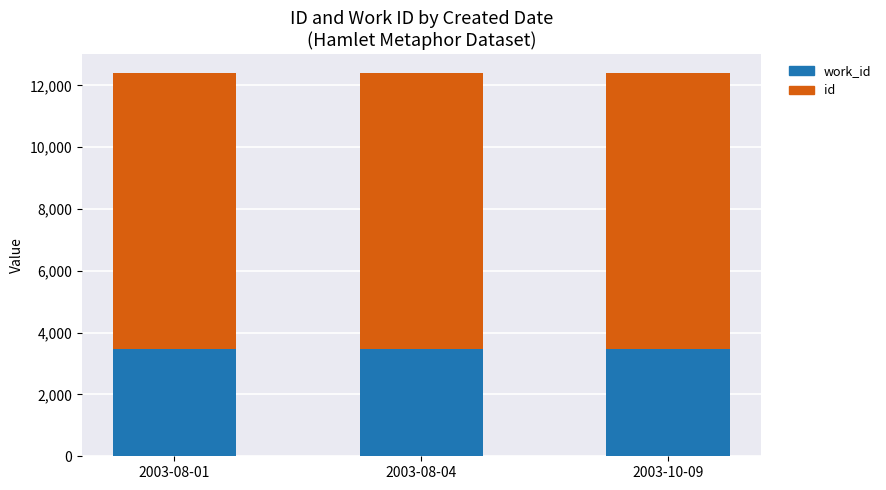

What is the total value across all series at 2003-10-09?

12396